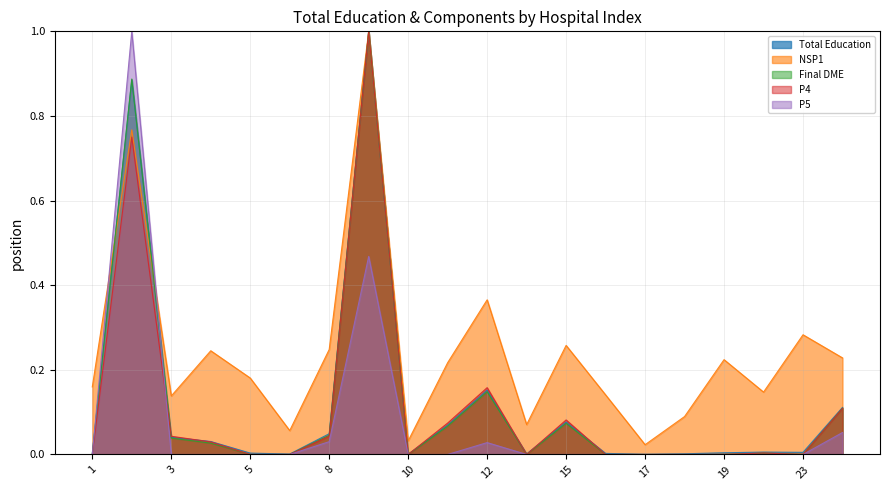

Does the chart display data point markers on the line(s)?

No